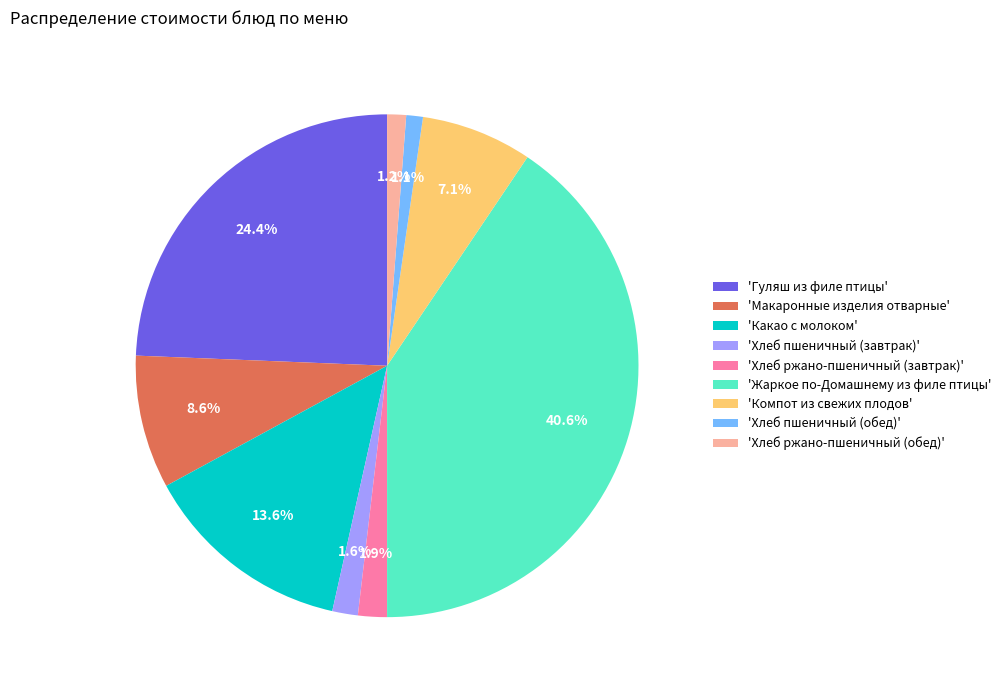

Combined, what portion of the pie is 'Жаркое по-Домашнему из филе птицы' and 'Хлеб пшеничный (завтрак)'?

42.2%